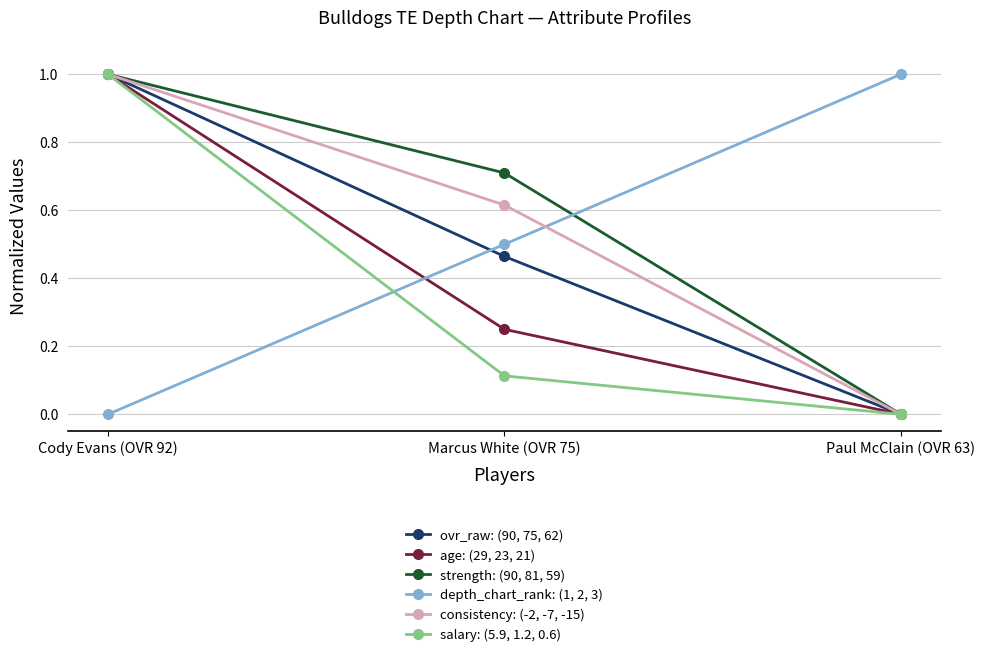

What is the label of the 2nd point from the left?

Marcus White (OVR 75)